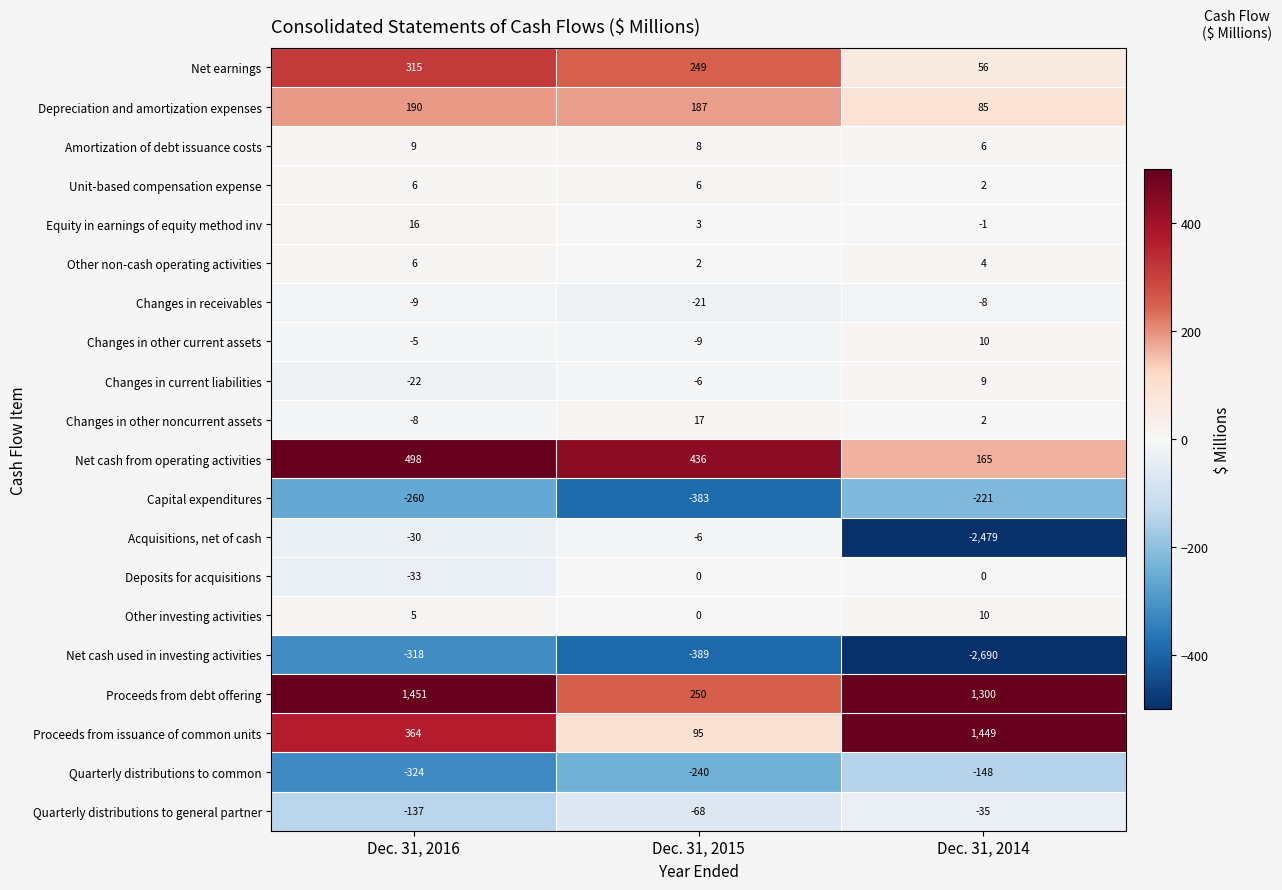

How many Quarterly distributions to general partner values are between -137 and -35?

3